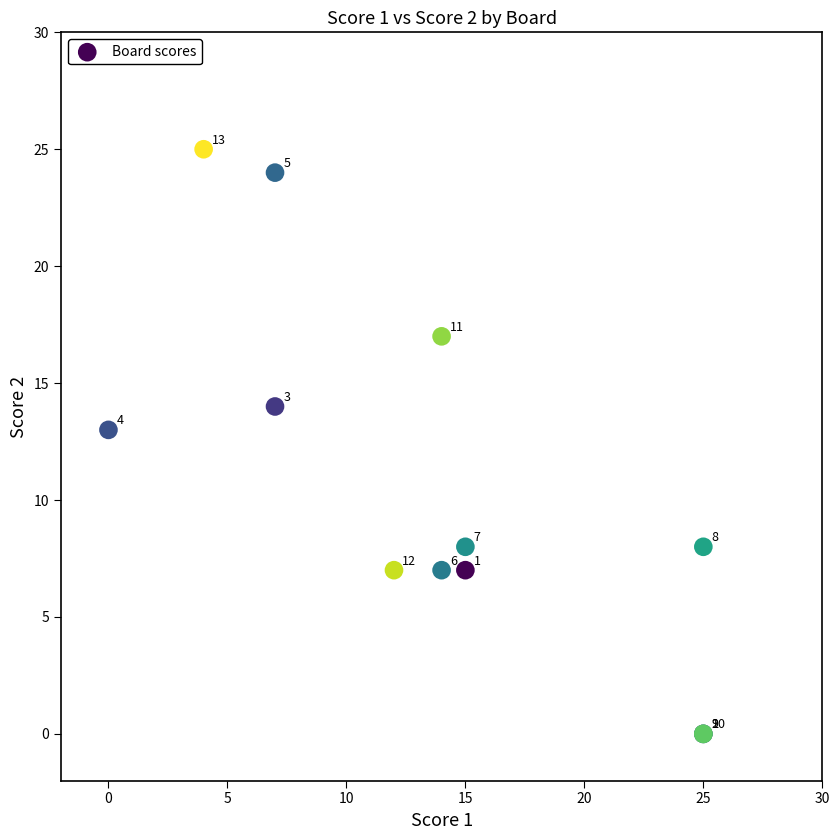

What Y value in the scatter plot is closest to 12?

13